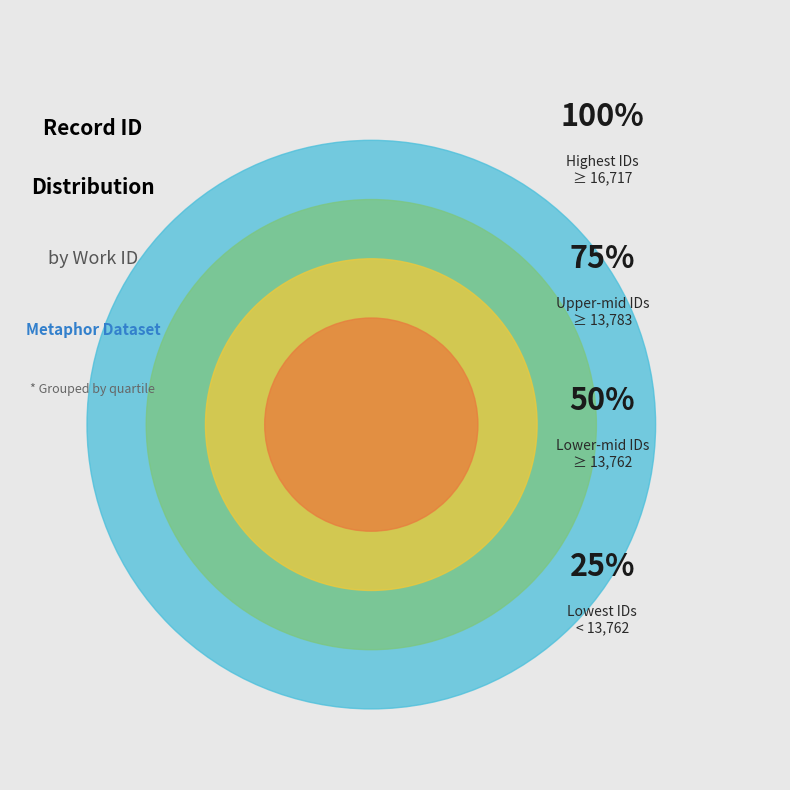

What portion of the pie excludes 5098?

89.9%